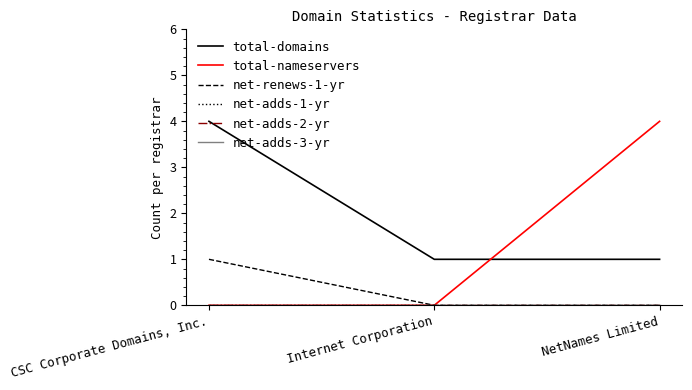

Between Internet Corporation and NetNames Limited, which series saw the biggest shift?

total-nameservers